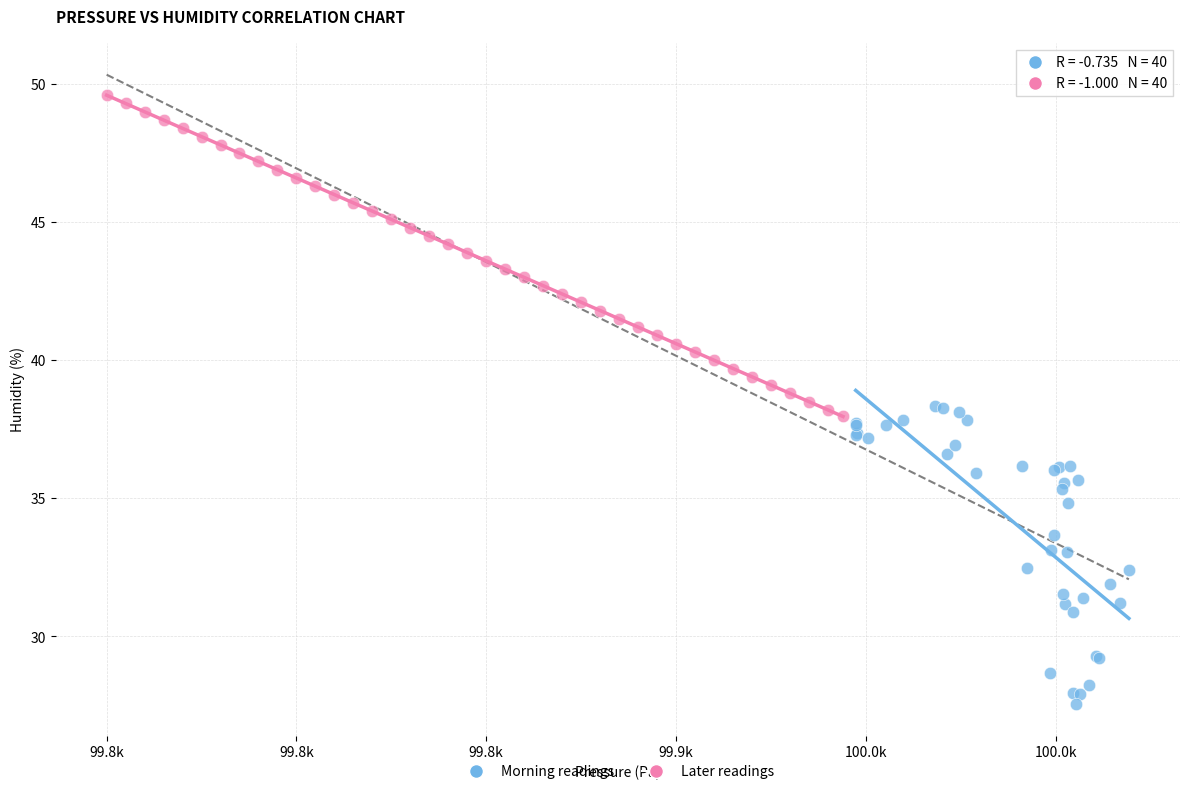

Which series reaches the minimum Y coordinate?

Morning readings